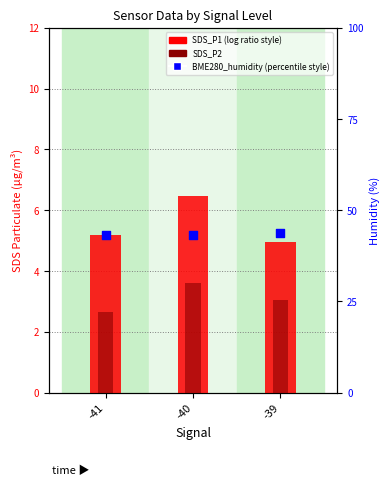

Which series has the widest spread of Y values?

SDS_P1